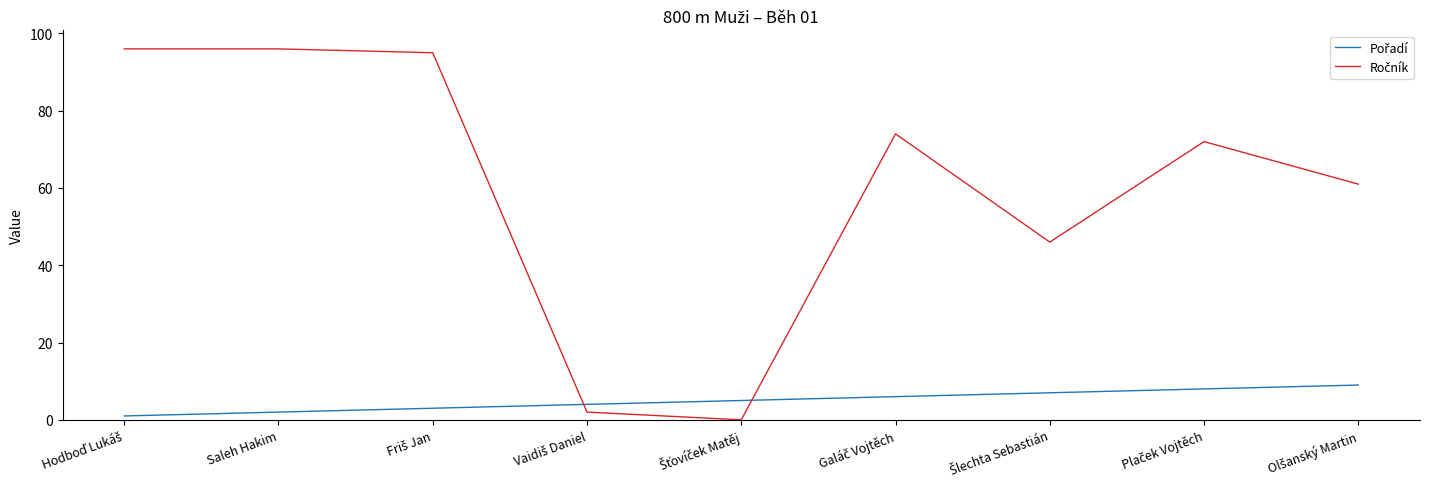

What is the difference between the highest and lowest values at Saleh Hakim?

94